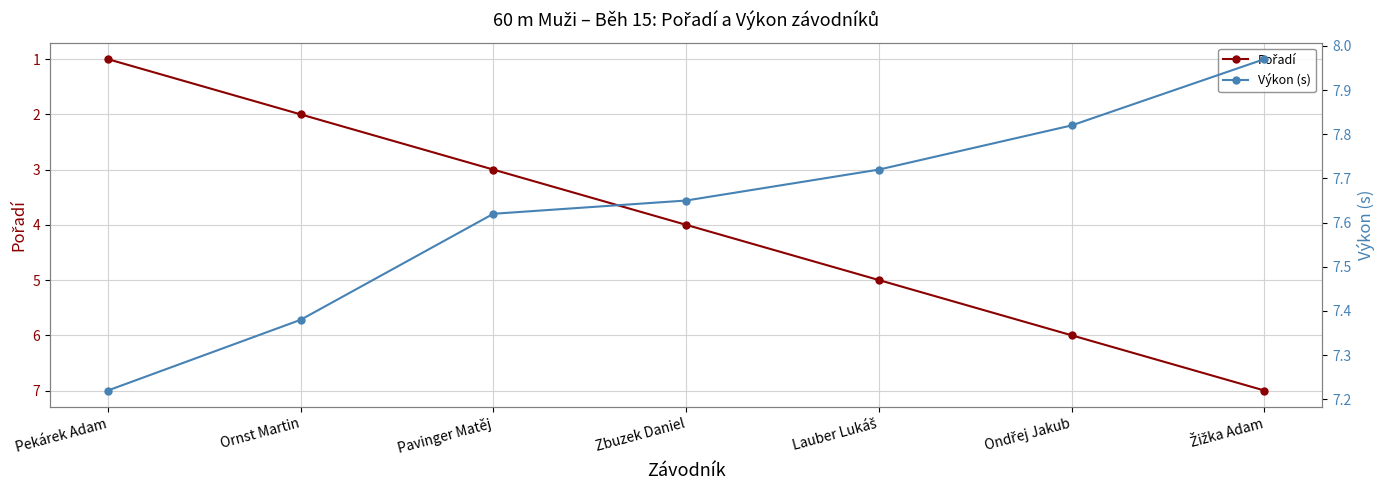

List the series in order of their overall mean, lowest first.

Pořadí, Výkon (s)